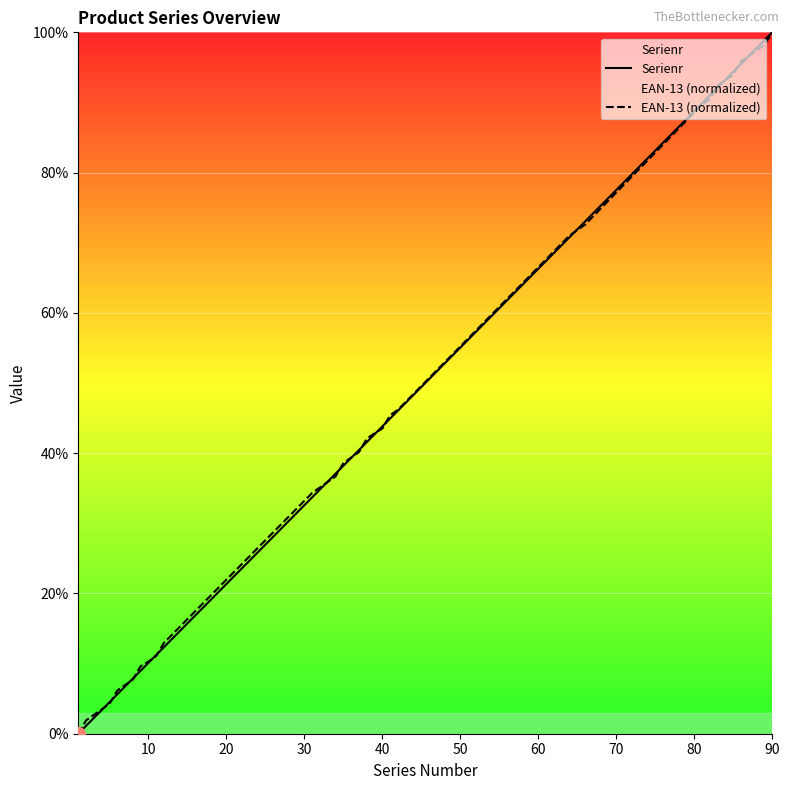

What is the highest value of the Serienr series?

100.0